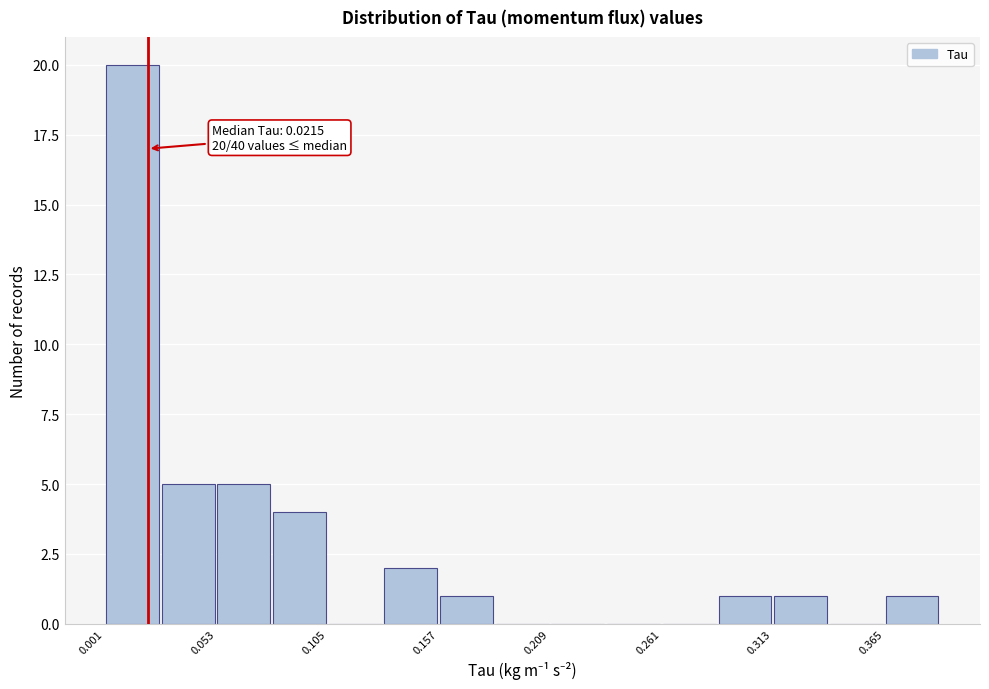

Around what value on the x-axis is the tallest bar? Give the approximate position of its centre, as read against the axis.

0.01